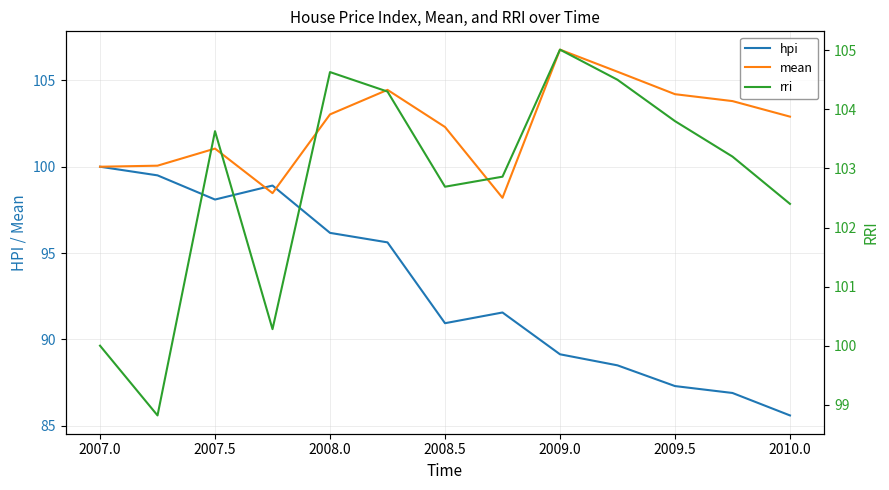

Reading right to left, transcribe all the data shown in this chart.

hpi: 85.6	86.9	87.3	88.5	89.1	91.6	90.9	95.6	96.2	98.9	98.1	99.5	100.0
mean: 102.9	103.8	104.2	105.5	106.8	98.2	102.3	104.5	103.0	98.5	101.0	100.1	100.0
rri: 102.4	103.2	103.8	104.5	105.0	102.9	102.7	104.3	104.6	100.3	103.6	98.8	100.0